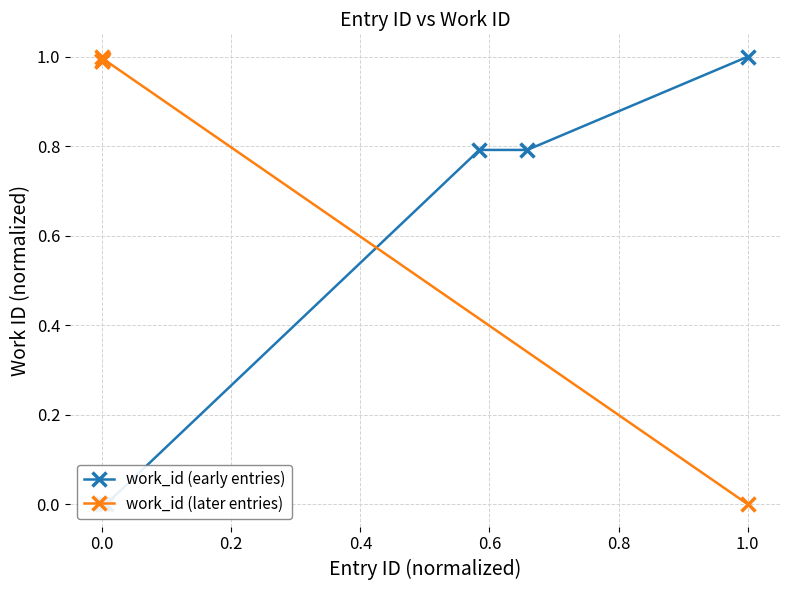

What is the value of the work_id (later entries) point at the 1st from the left?

1.0